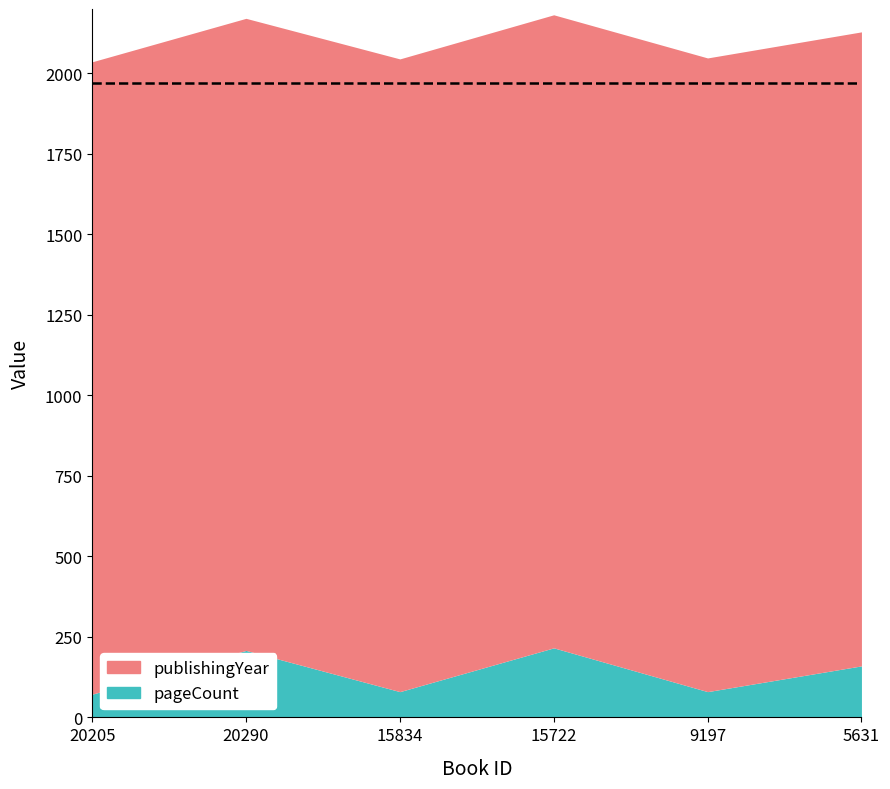

Between 9197 and 15834, which is larger?

9197